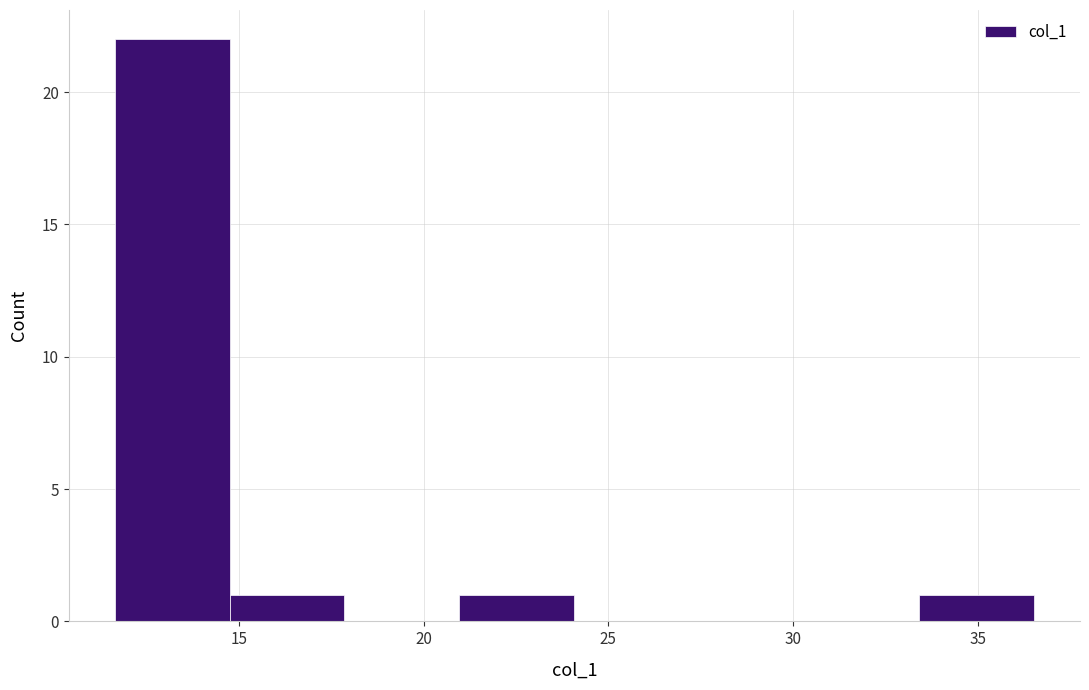

Over which range of the x-axis is the bar tallest?

11.5 to 14.5